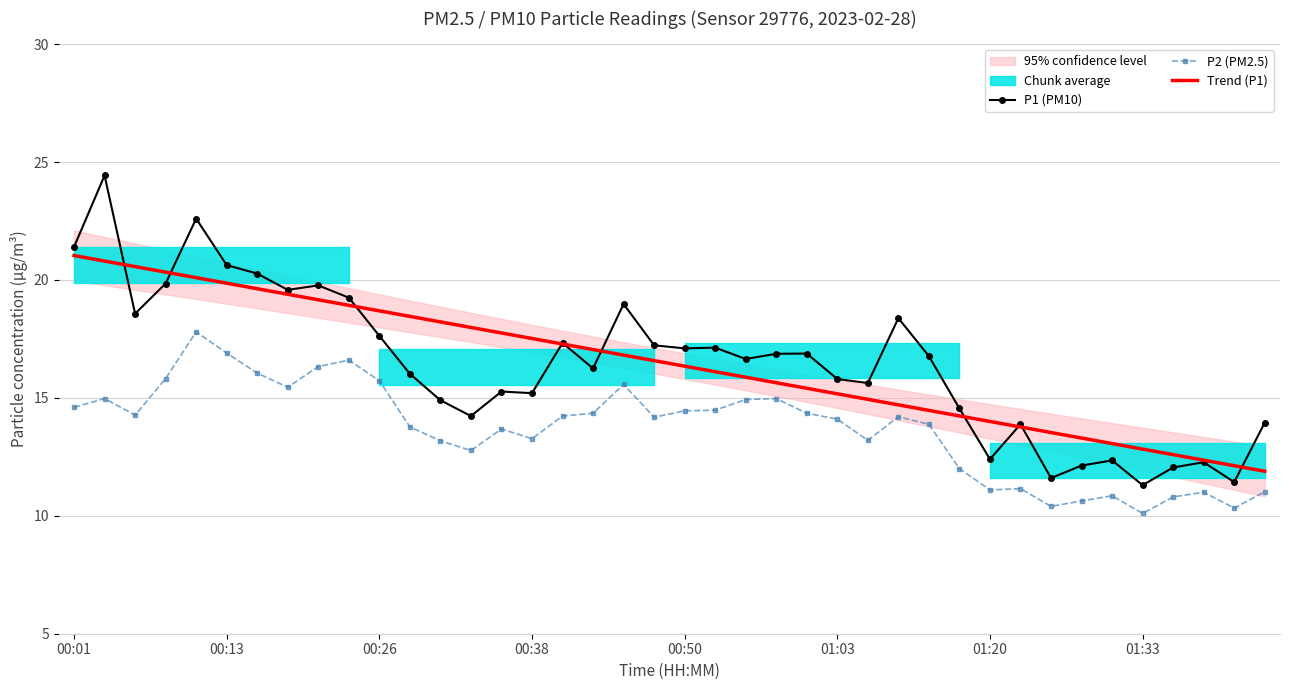

What is the minimum value for Trend (P1)?

11.9